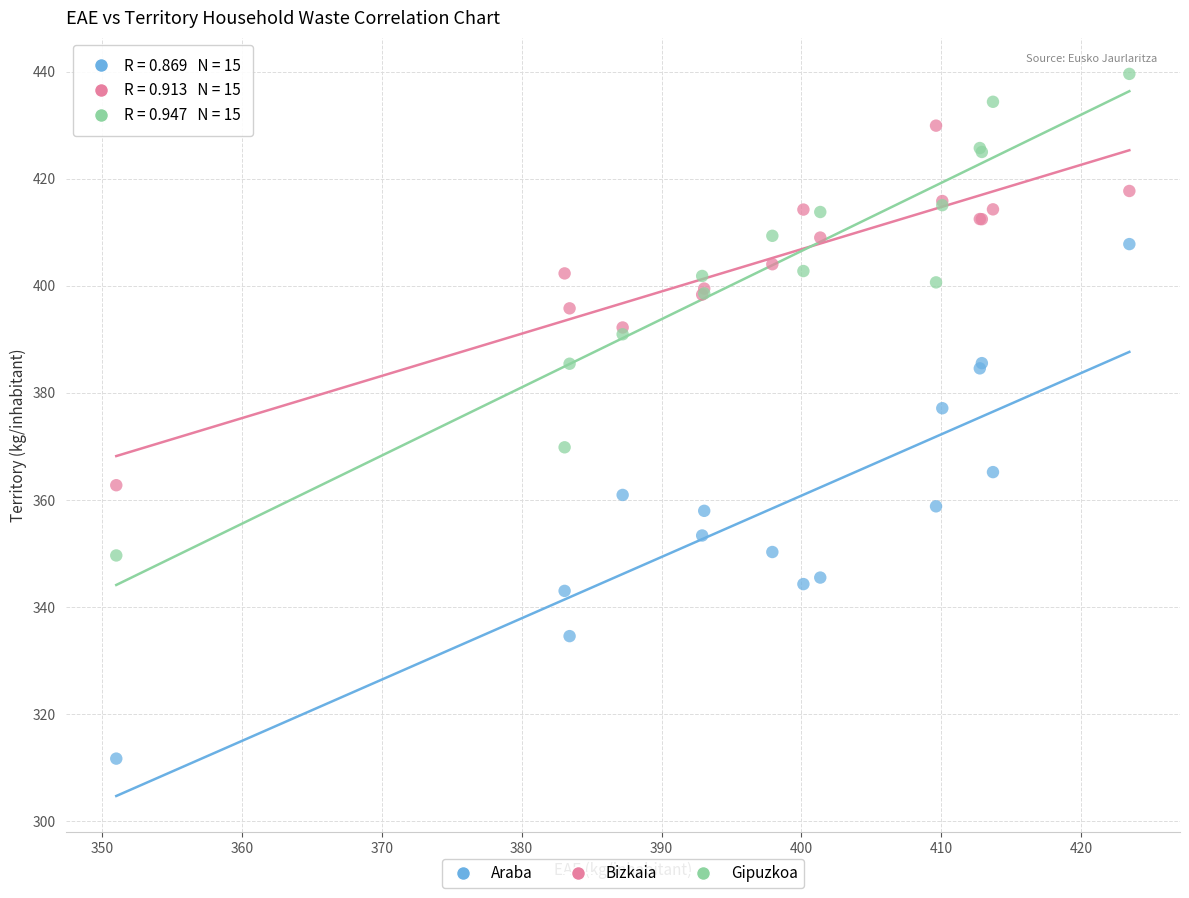

What are all the series names shown in the legend?

Araba, Bizkaia, Gipuzkoa